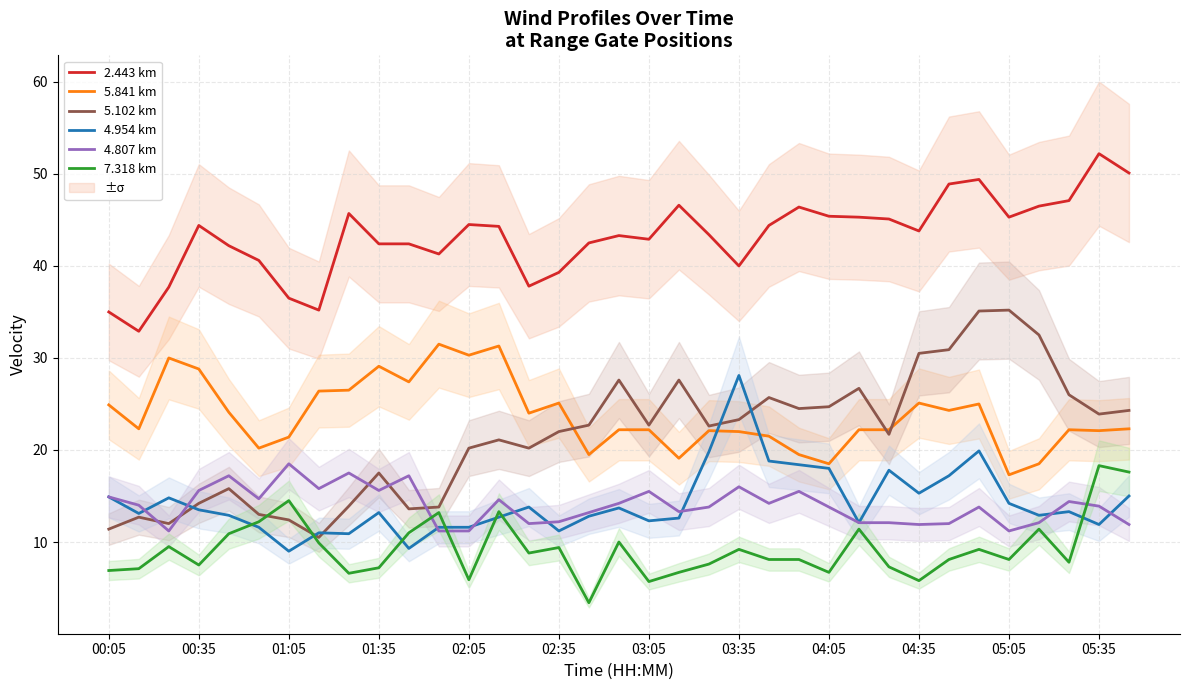

How many lines are shown in the chart?

6